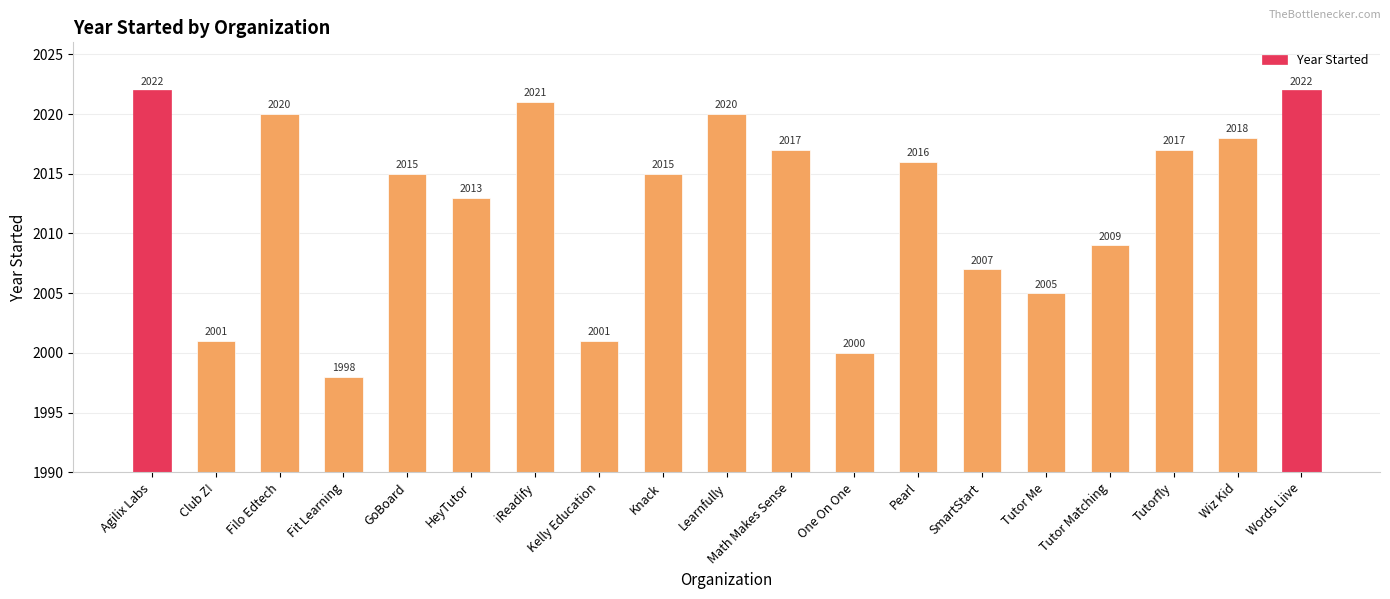

What is the greatest value displayed?

2022